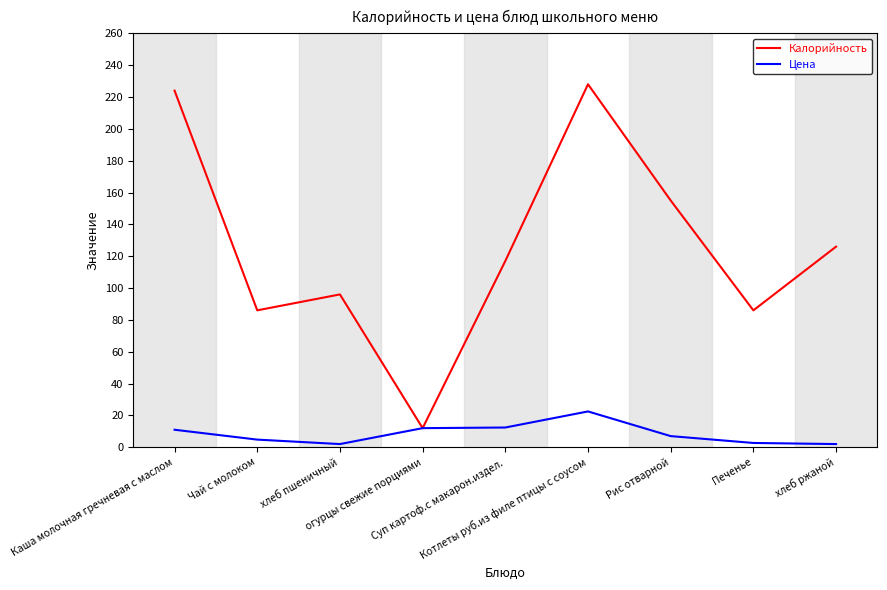

What is the difference between the highest and lowest values at хлеб пшеничный?

94.0